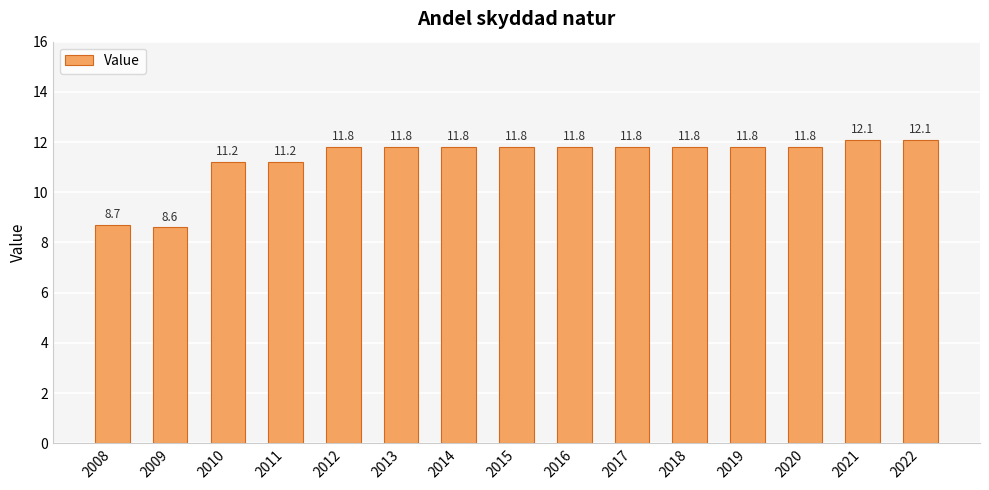

What is the value of the 13th bar from the left?

11.8